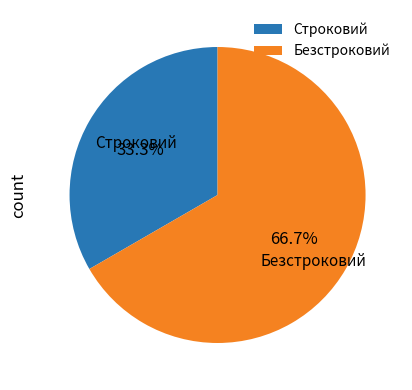

The Строковий slice represents 33% of the pie. True or false?

True